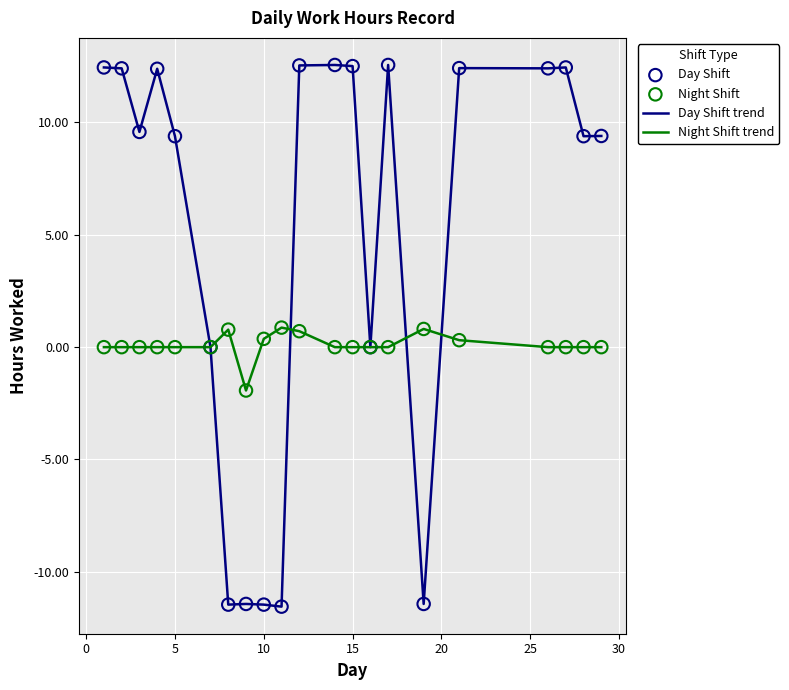

Which series has the widest spread of values?

Day Shift trend